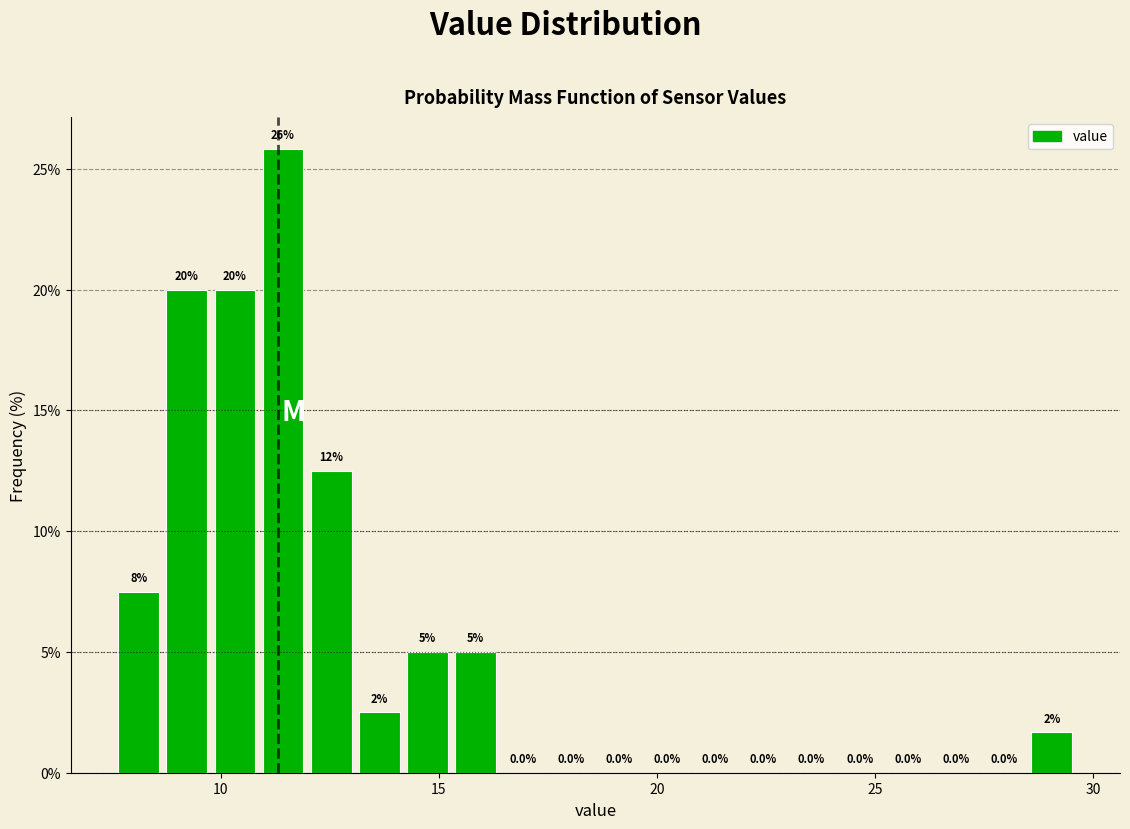

Read against the x-axis, roughly where is the centre of the tallest bar?

11.5